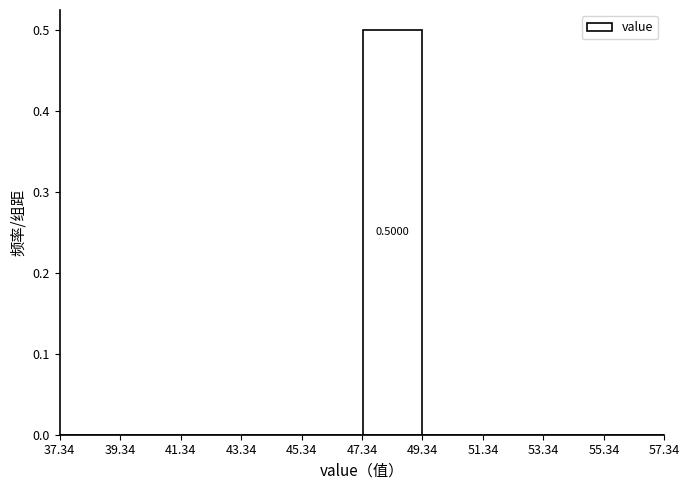

Which range on the x-axis has the tallest bar?

47.34 to 49.34